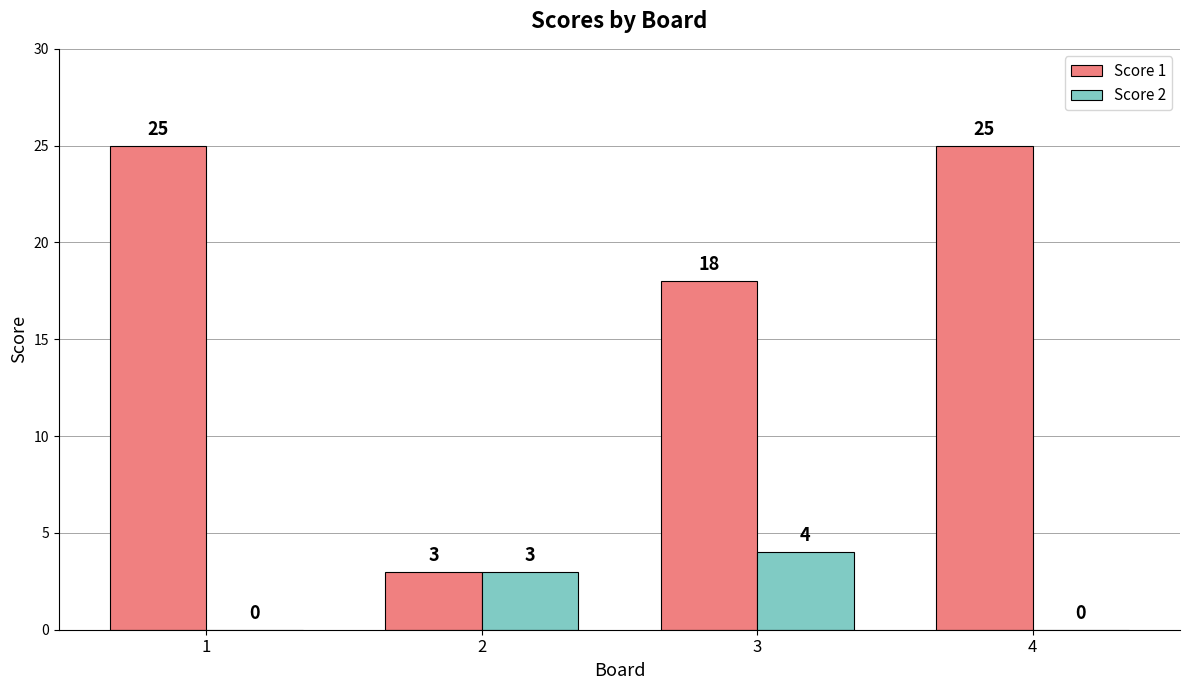

Read the Score 1 value at 3, to the nearest 5.

20